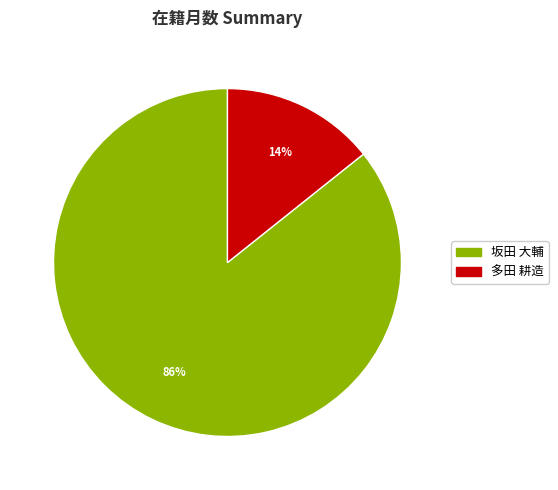

What is the majority slice?

坂田 大輔